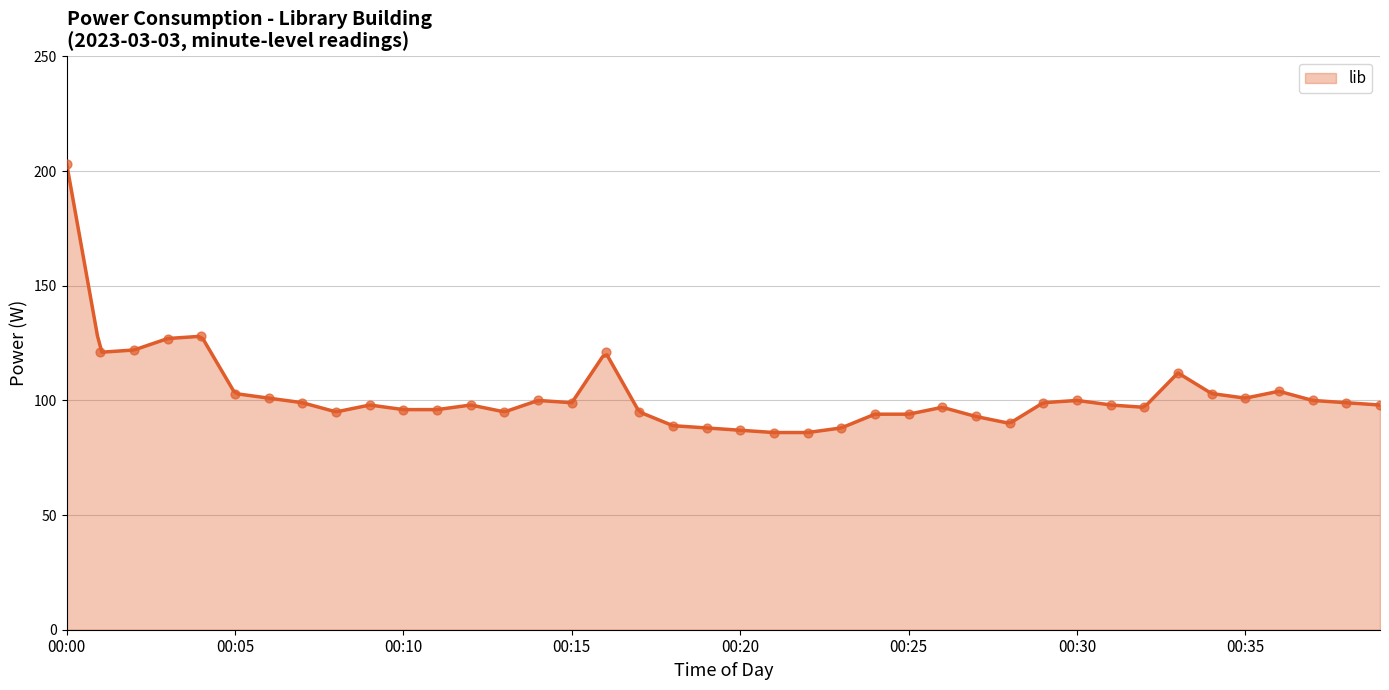

What is the maximum value for lib?

203.0